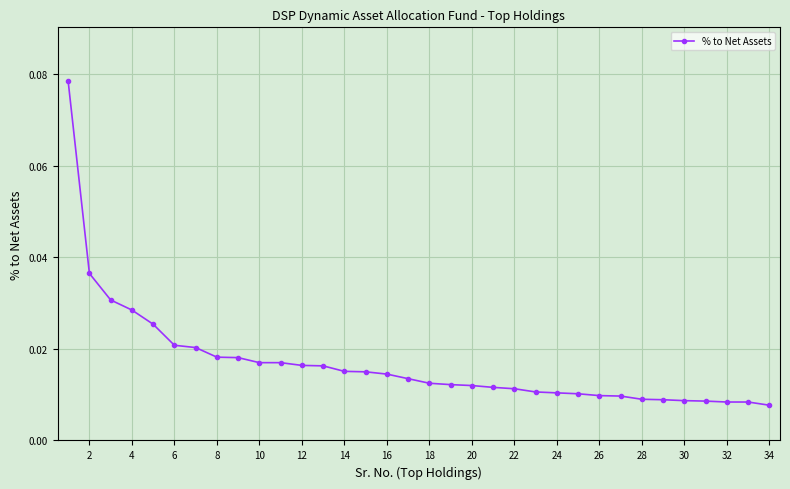

What is the sum of all values?

0.6